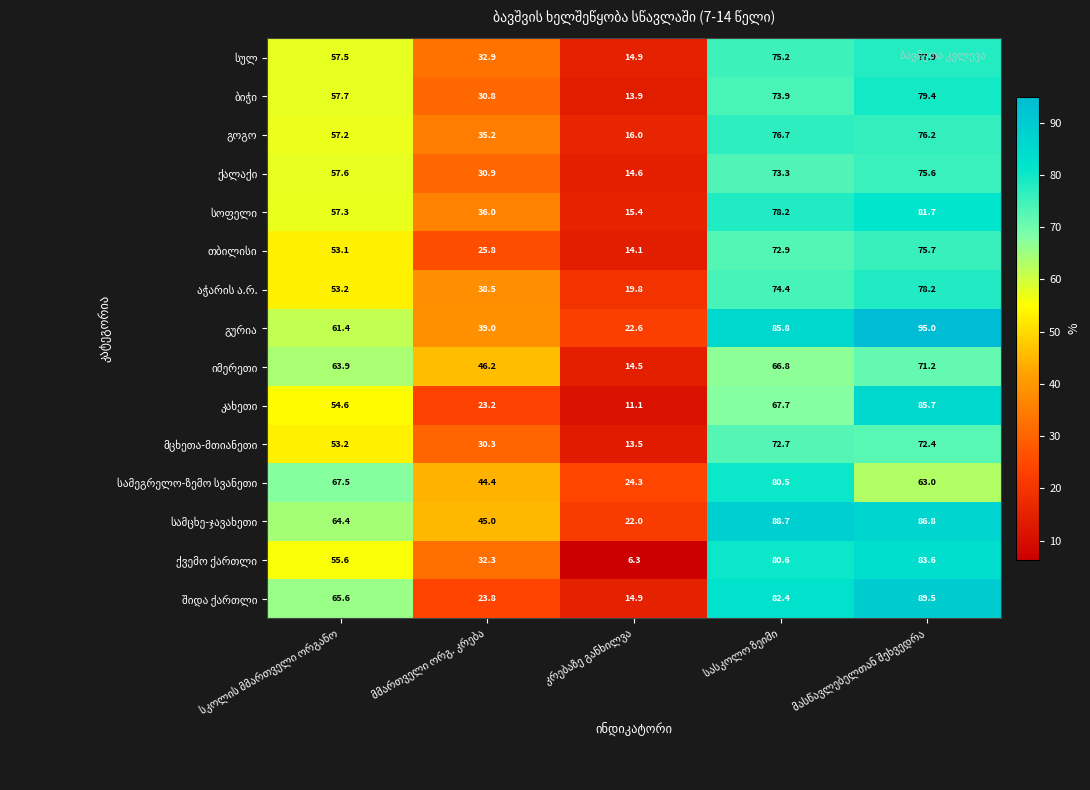

What is the minimum value shown in the chart?

6.3